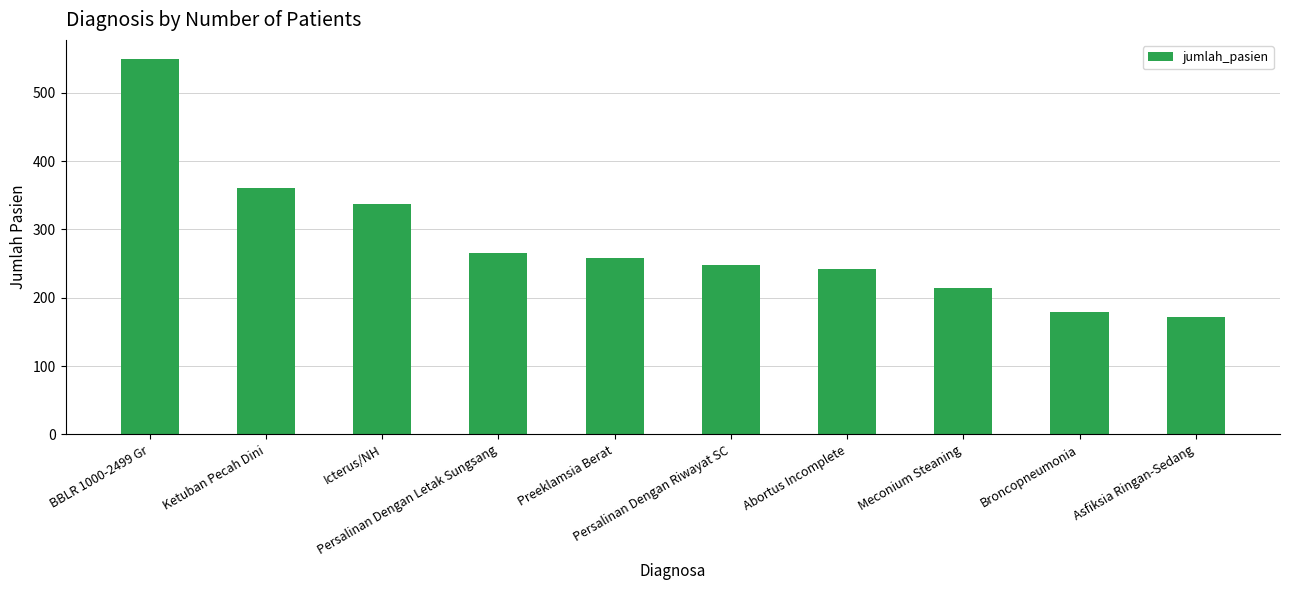

True or false: the data shows 83 at Broncopneumonia.

False